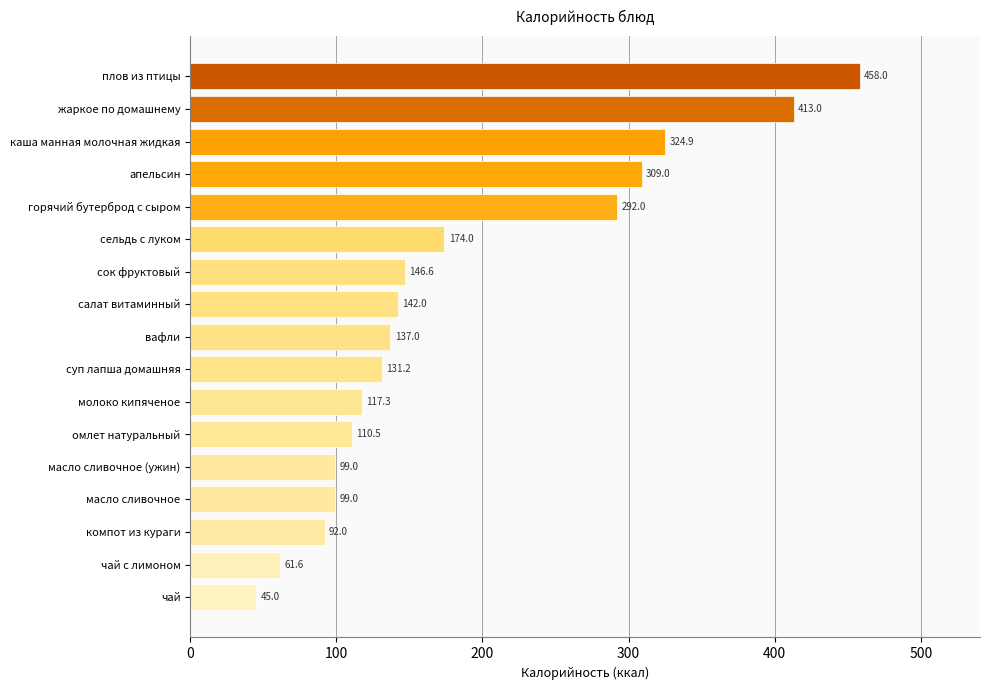

Where is the data nearest to the value 251?

горячий бутерброд с сыром